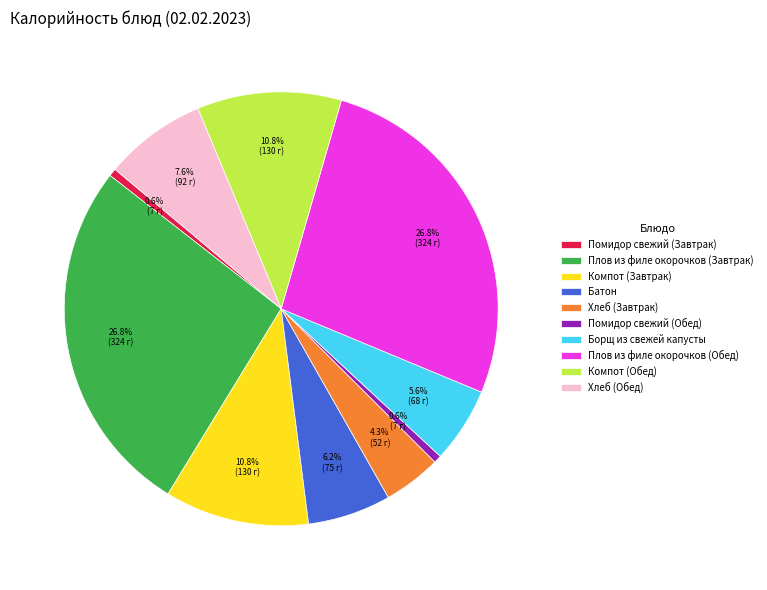

The Плов из филе окорочков (Обед) slice represents 27% of the pie. True or false?

True